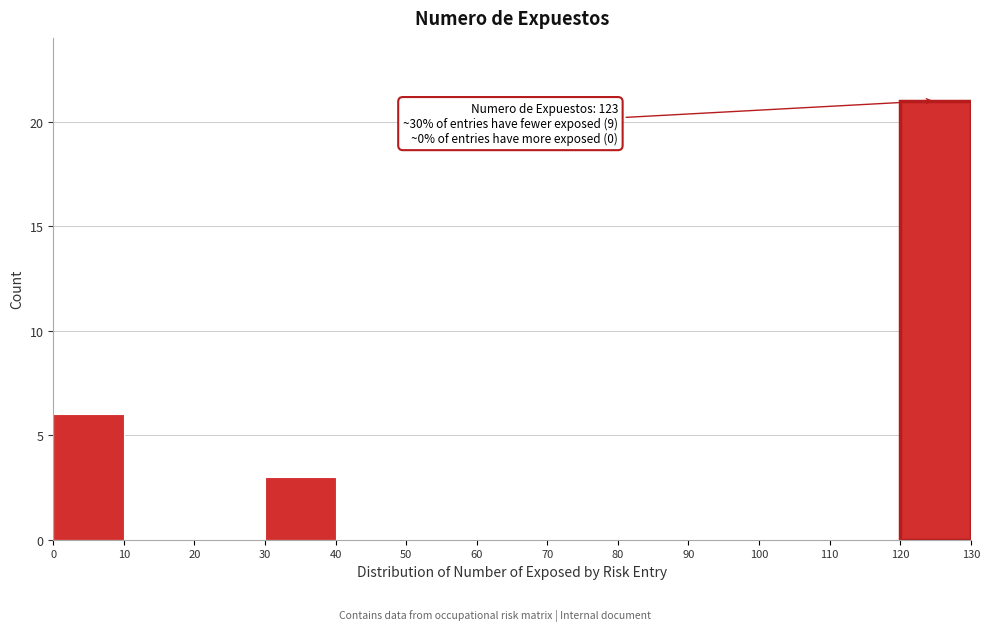

Over which range of the x-axis is the bar tallest?

120 to 130